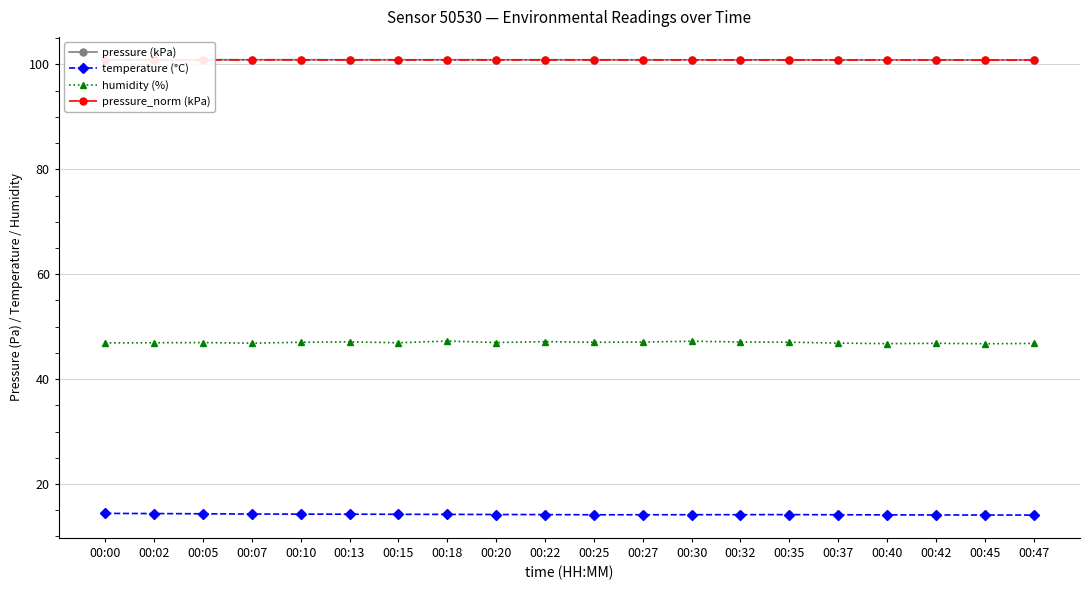

How many lines are shown in the chart?

4